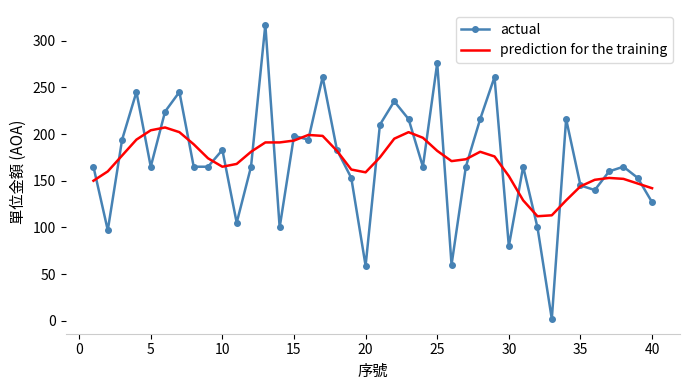

List the series in order of their peak value, lowest first.

prediction for the training, actual